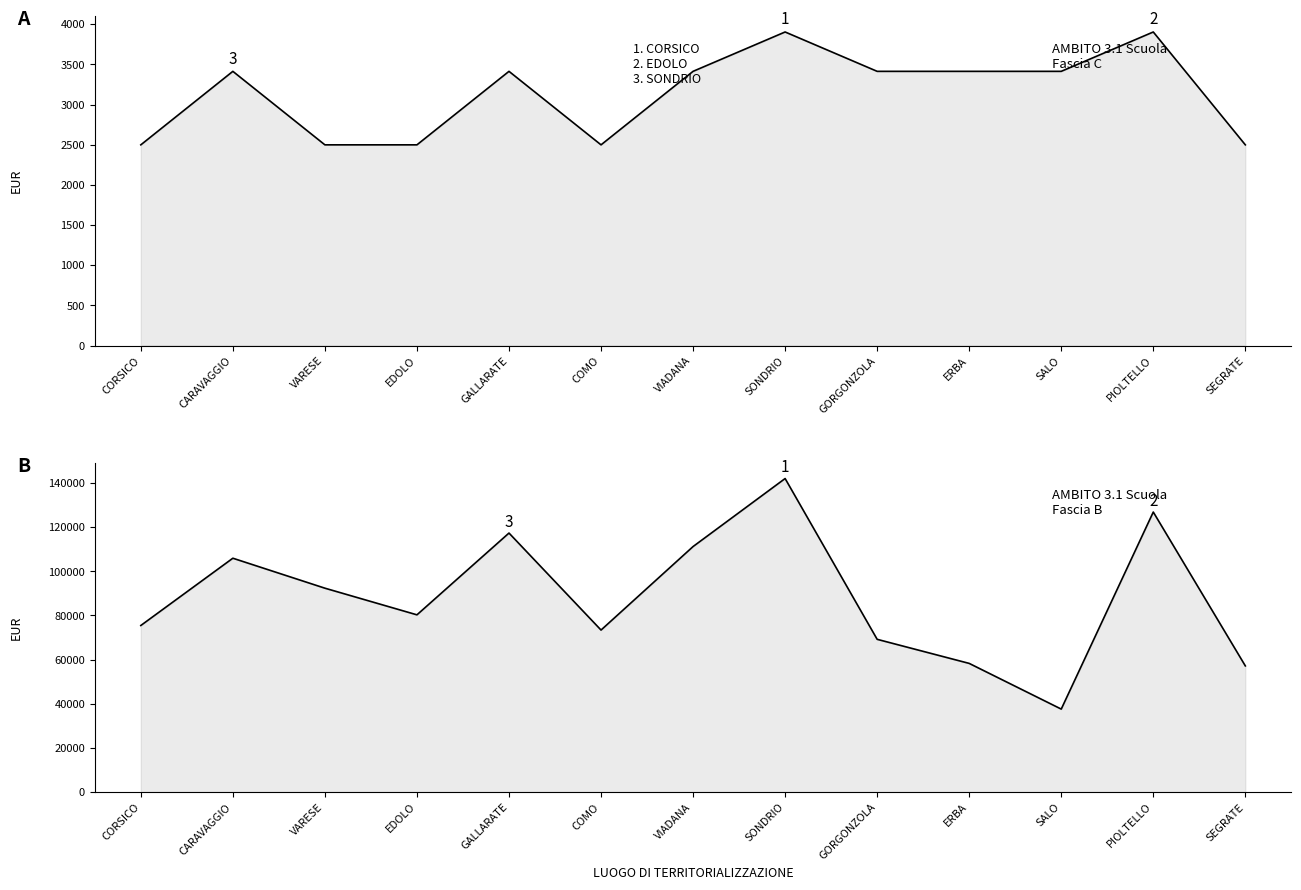

At which category does the chart reach its minimum across all series?

CORSICO